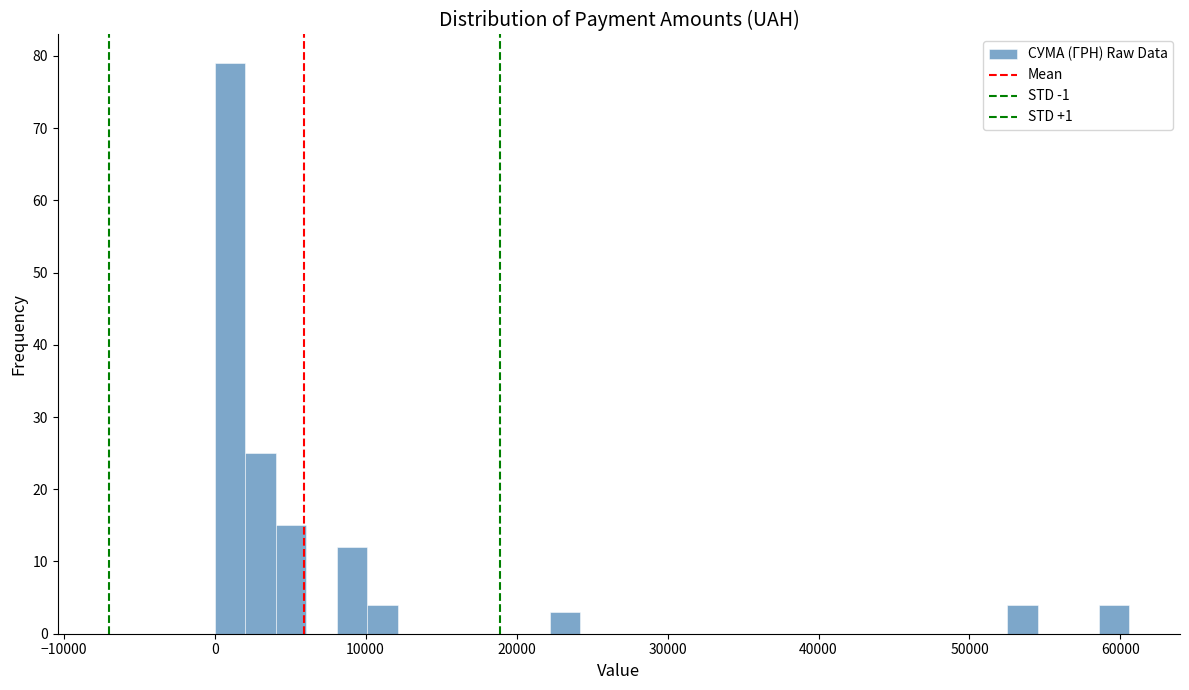

Read against the x-axis, roughly where is the centre of the tallest bar?

1000